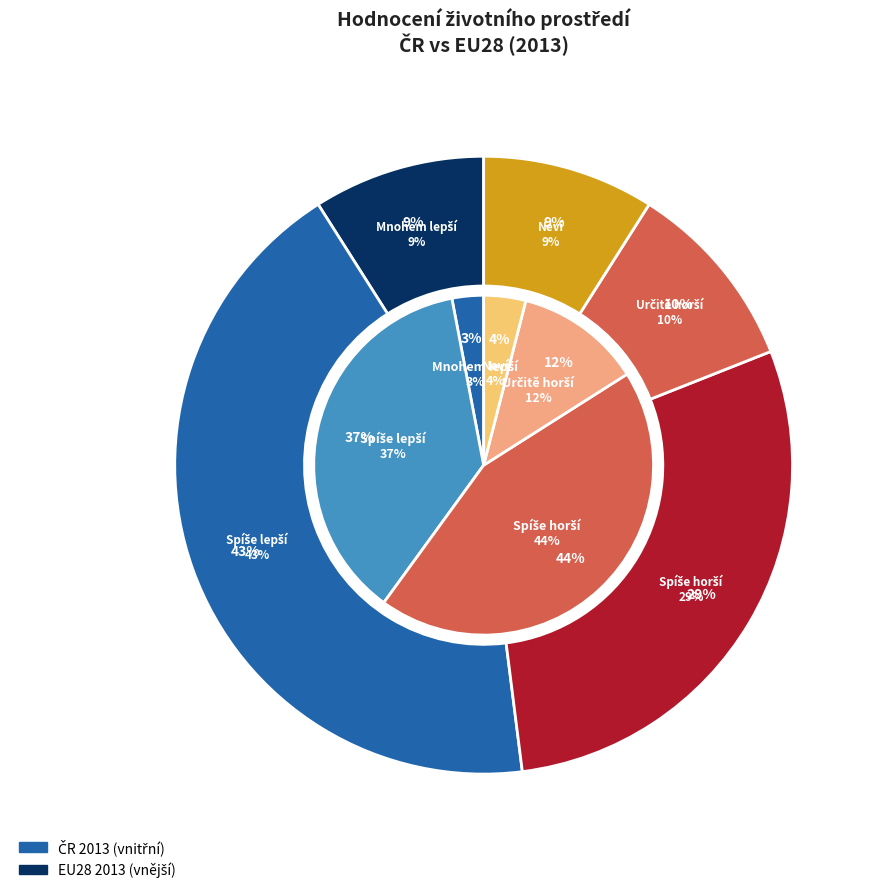

What percentage is NOT represented by Neví?

96.0%